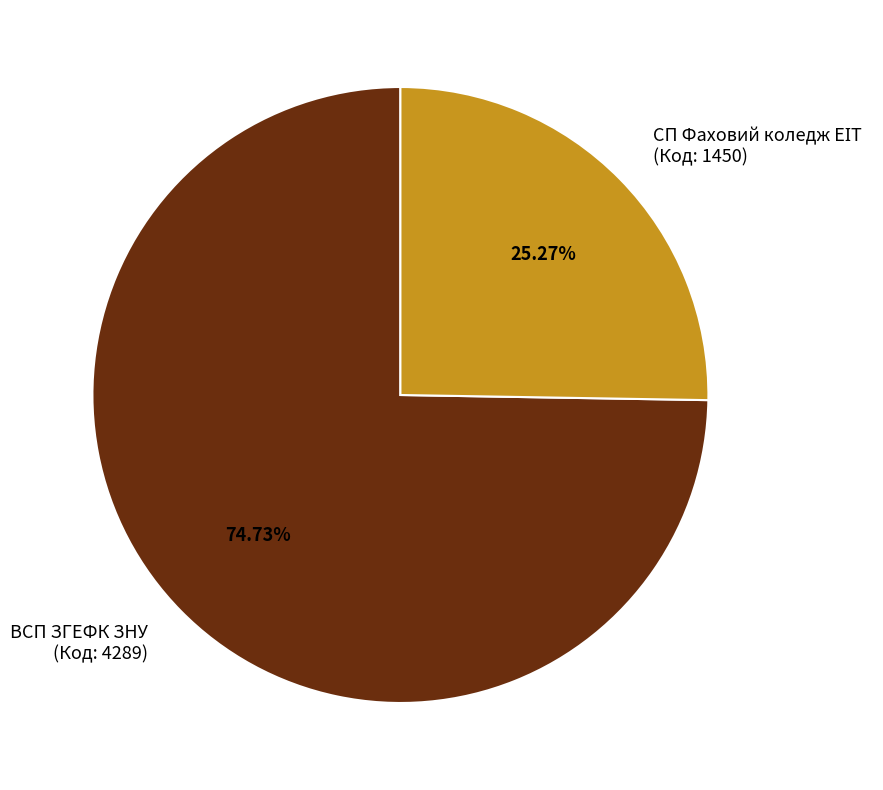

Which category accounts for the majority?

ВСП ЗГЕФК ЗНУ (Код: 4289)